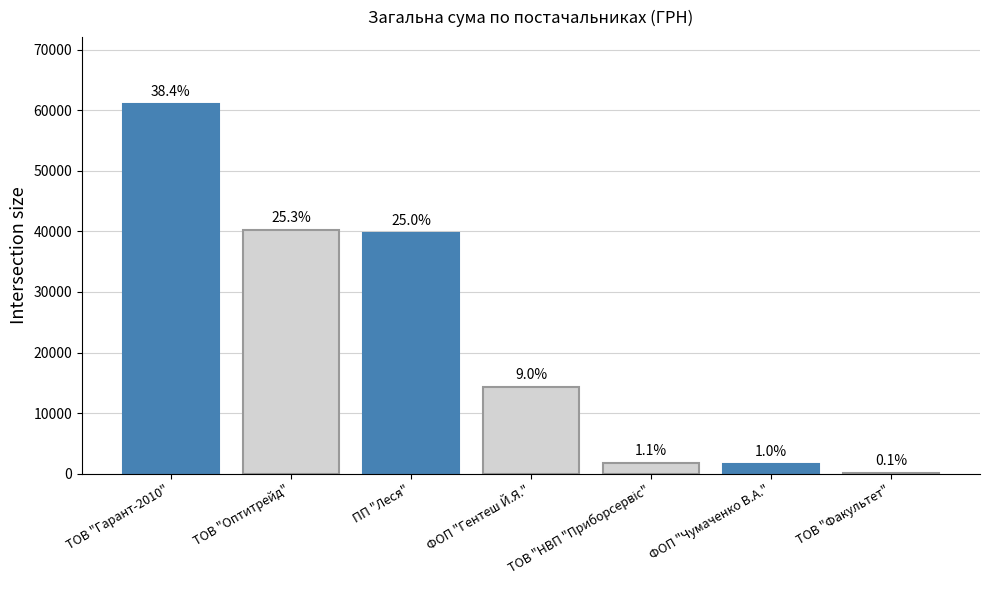

Which category has the highest value across all series?

ТОВ "Гарант-2010"